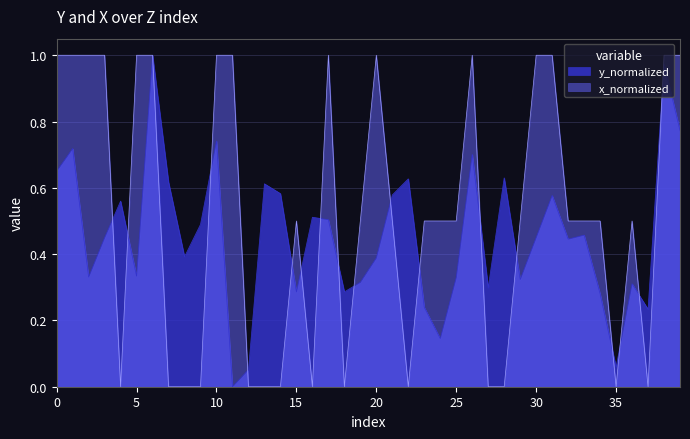

What is the difference between the x_col values at 18 and 17?

1.0